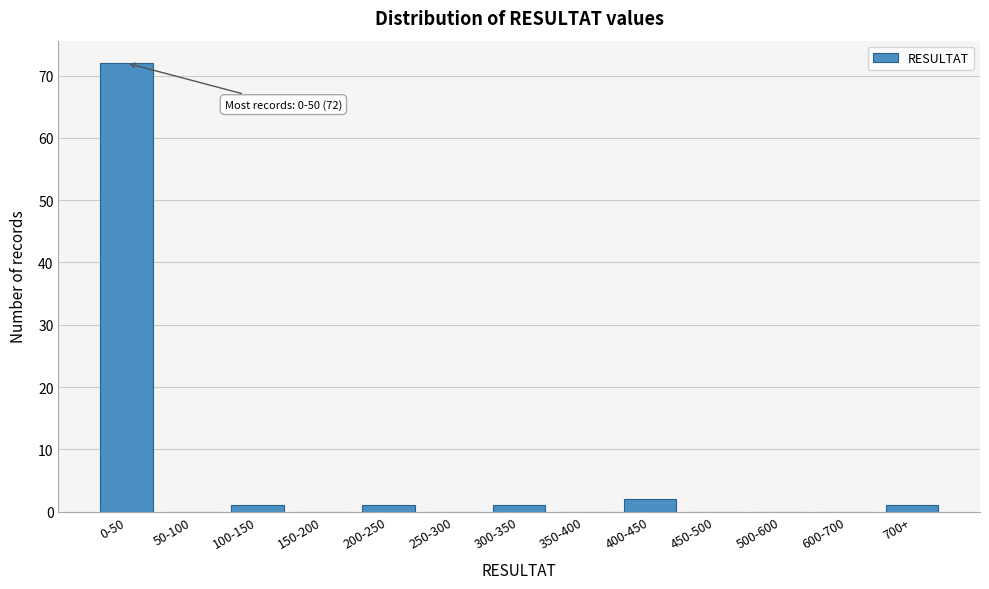

Reading right to left, extract all data points from this chart.

700+=1	600-700=0	500-600=0	450-500=0	400-450=2	350-400=0	300-350=1	250-300=0	200-250=1	150-200=0	100-150=1	50-100=0	0-50=72